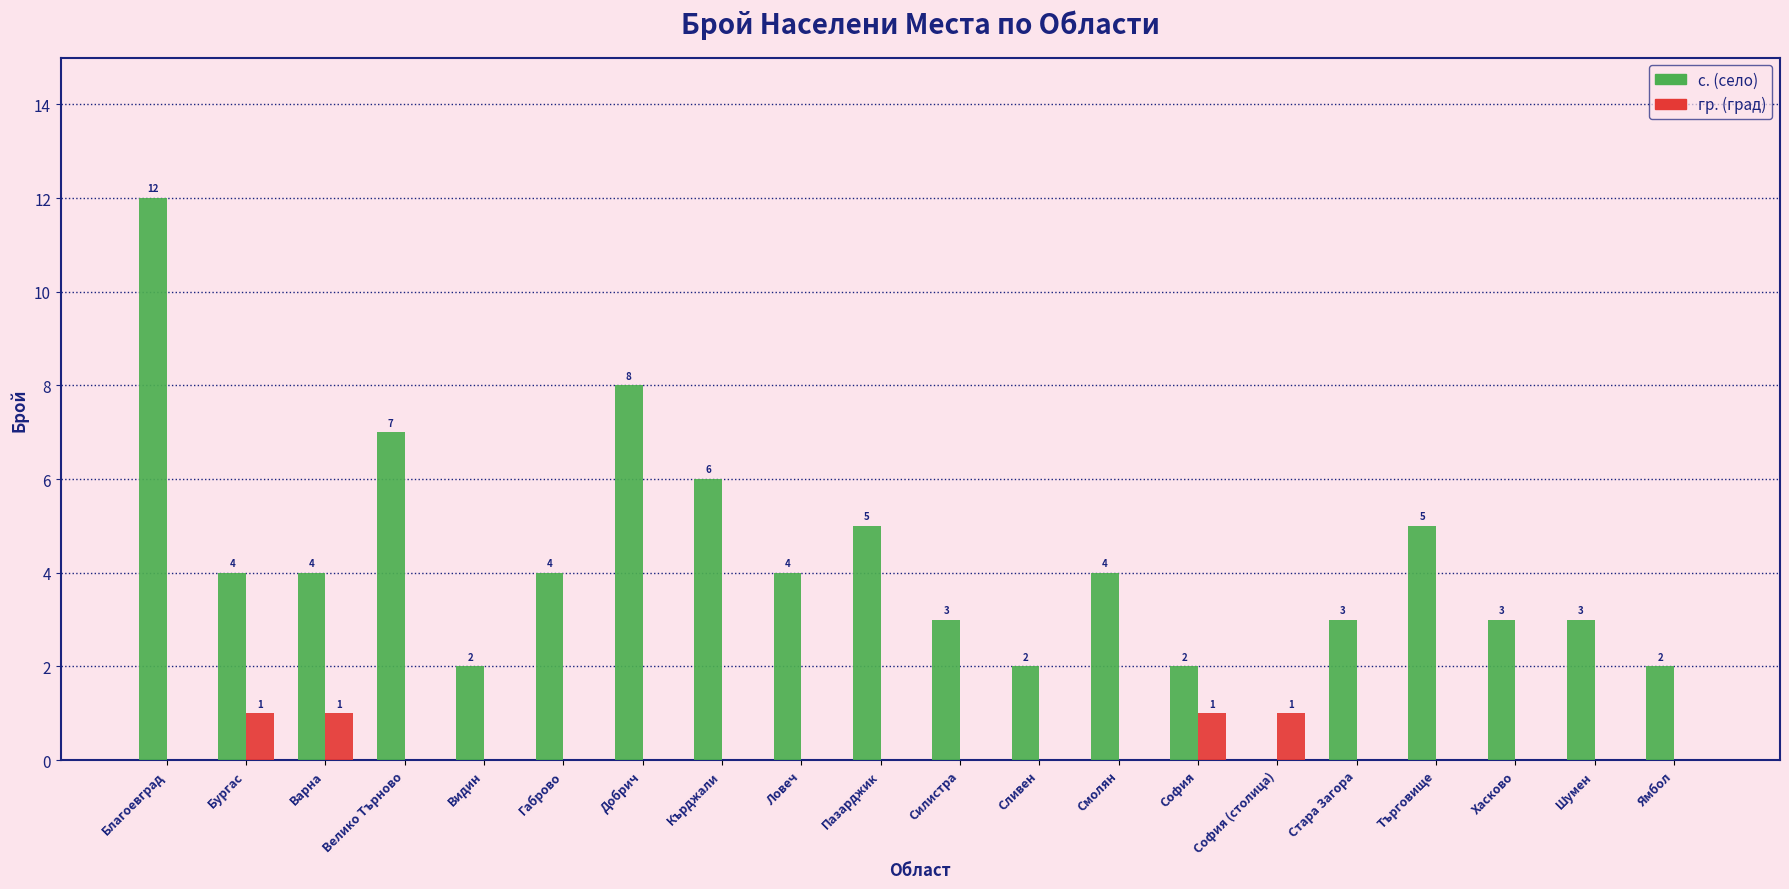

At which category is the sum across all series the highest?

Благоевград